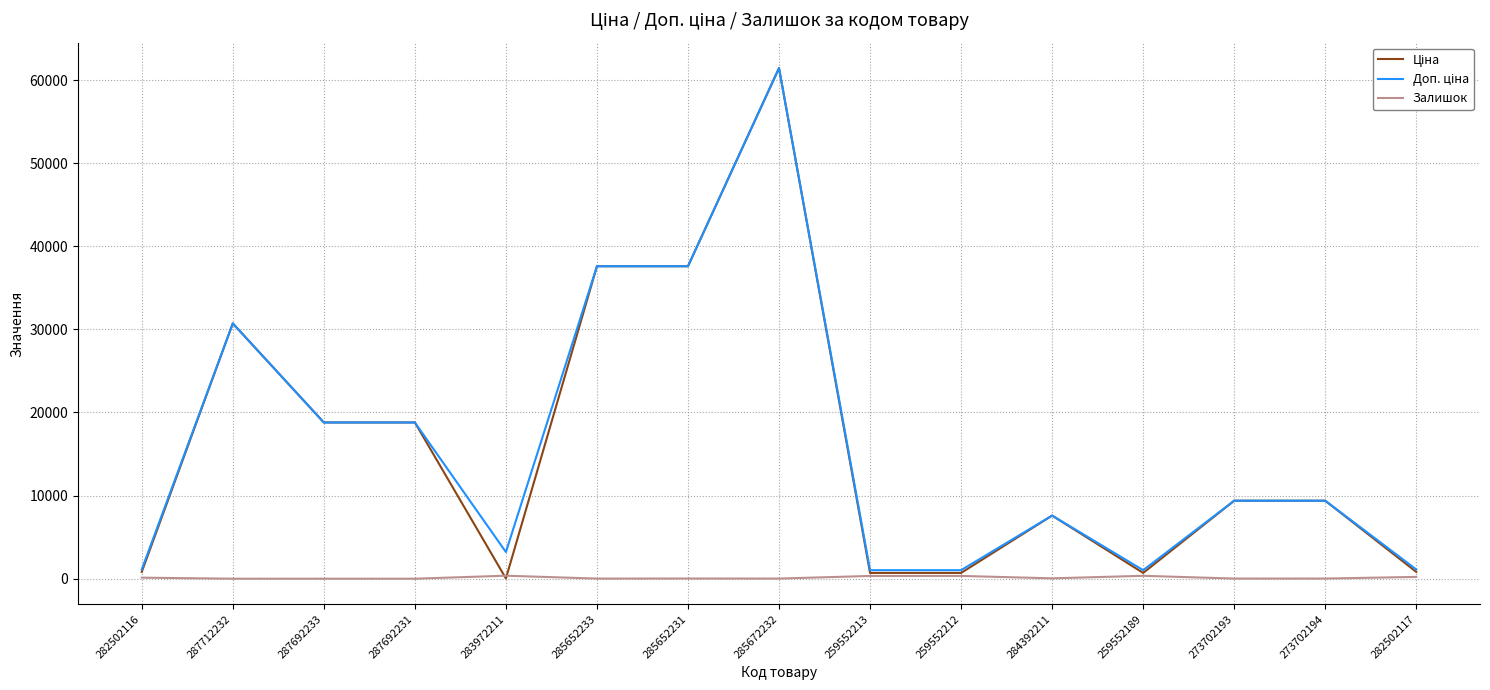

At which label does Залишок first exceed 23?

282502116